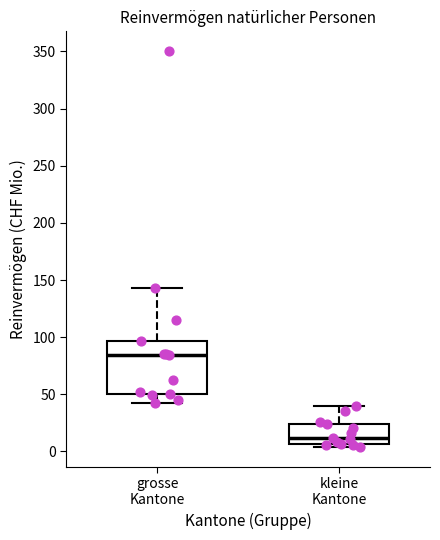

Which box's median line is the lowest?

kleine Kantone